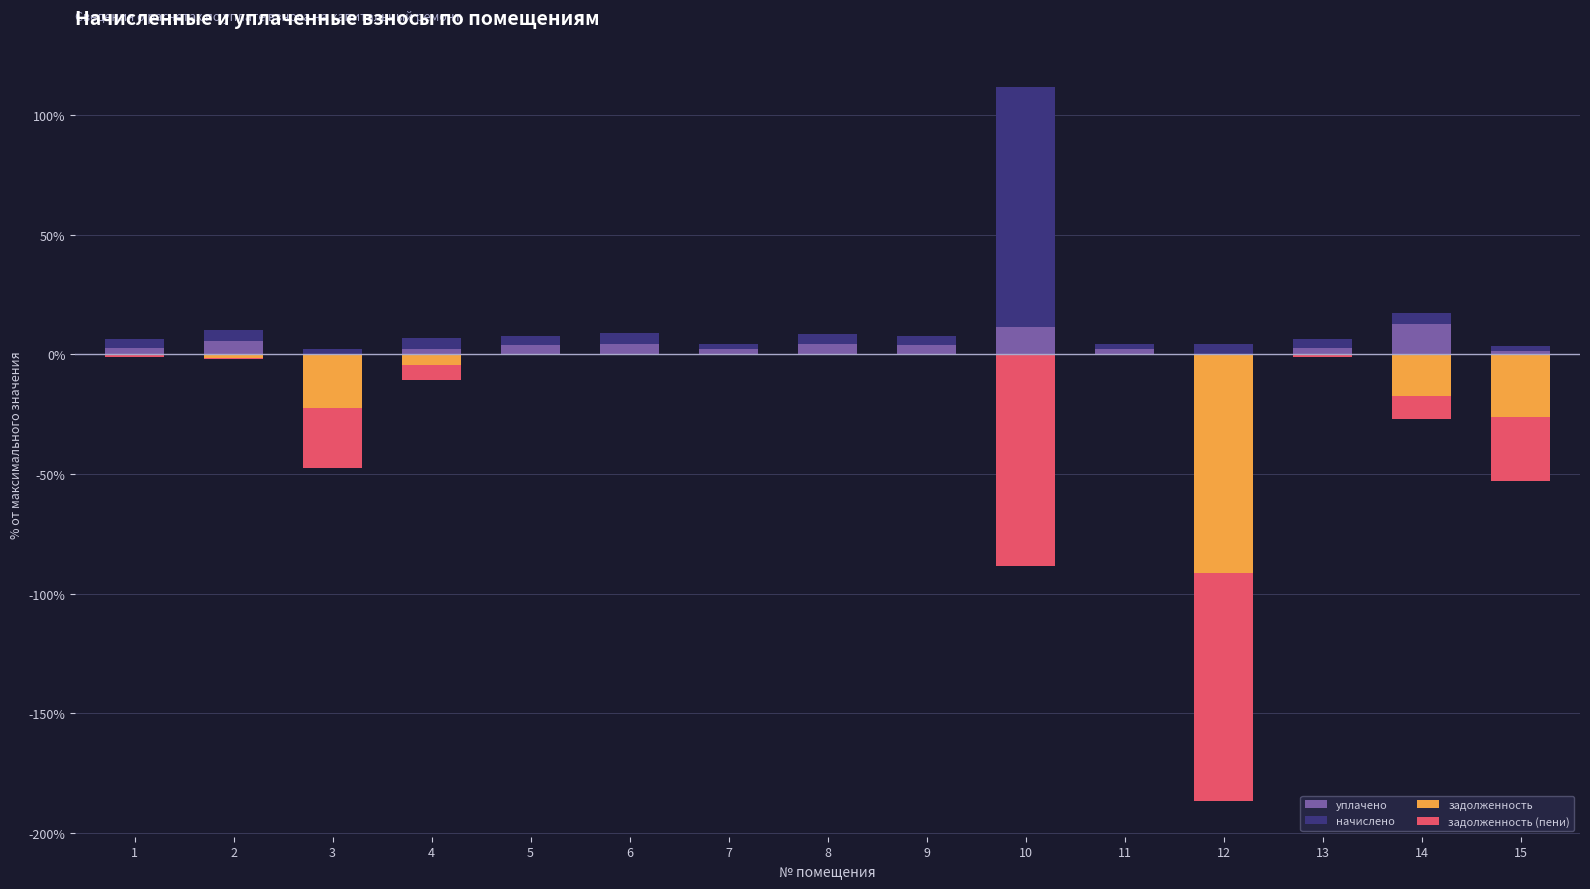

How many bars are there in each group?

4